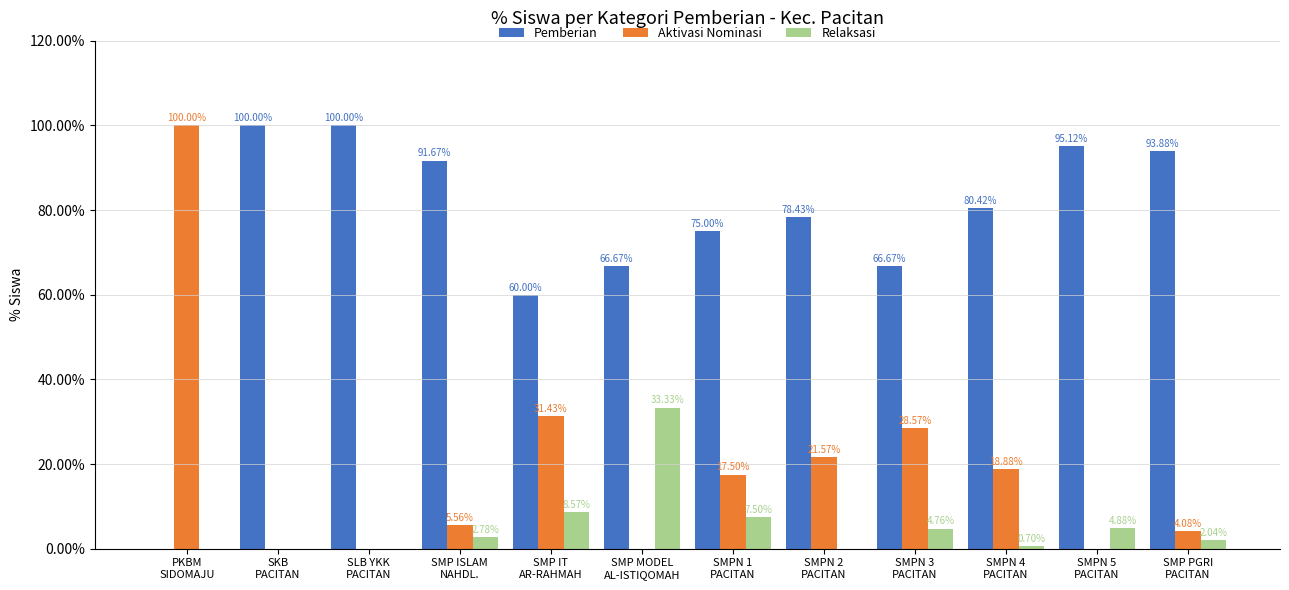

How many groups of bars are there?

12